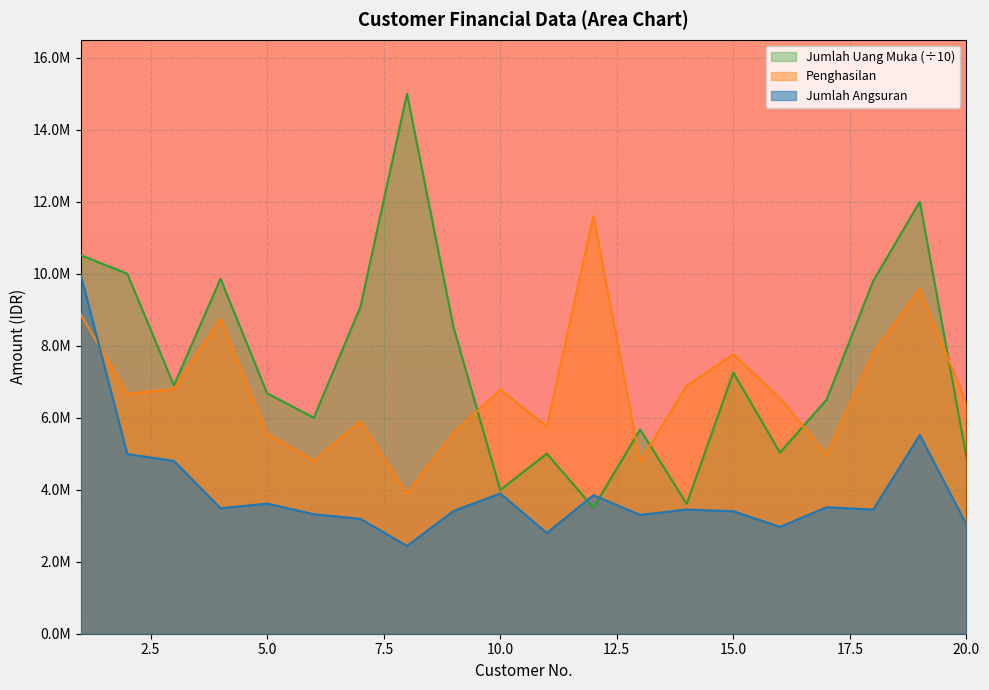

Is it true that Jumlah Angsuran equals 5891355.7 at 14?

False